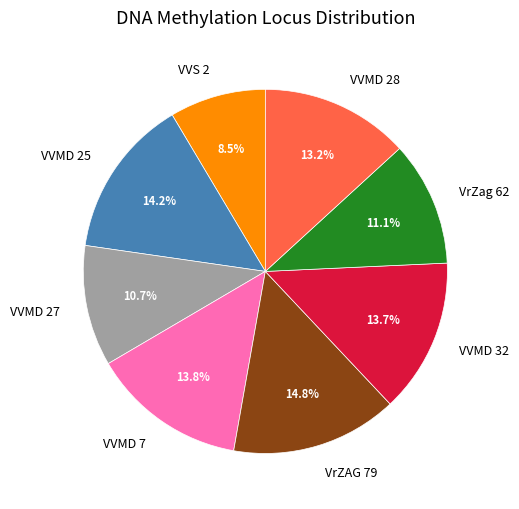

To the nearest percent, what portion does VVMD 28 represent?

13%